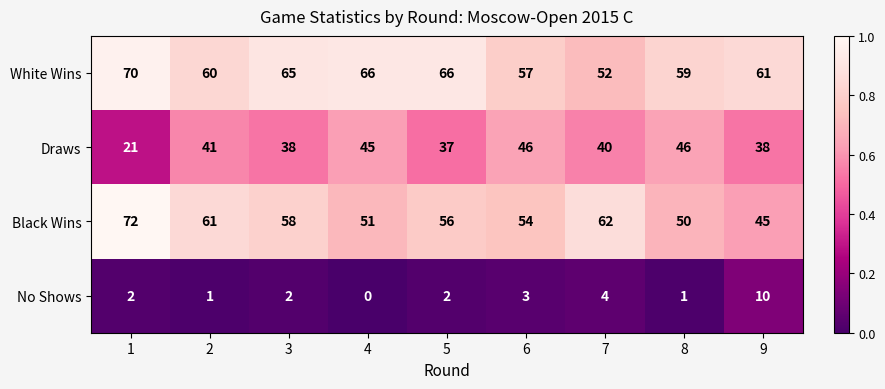

At which category is the sum across all series the highest?

1